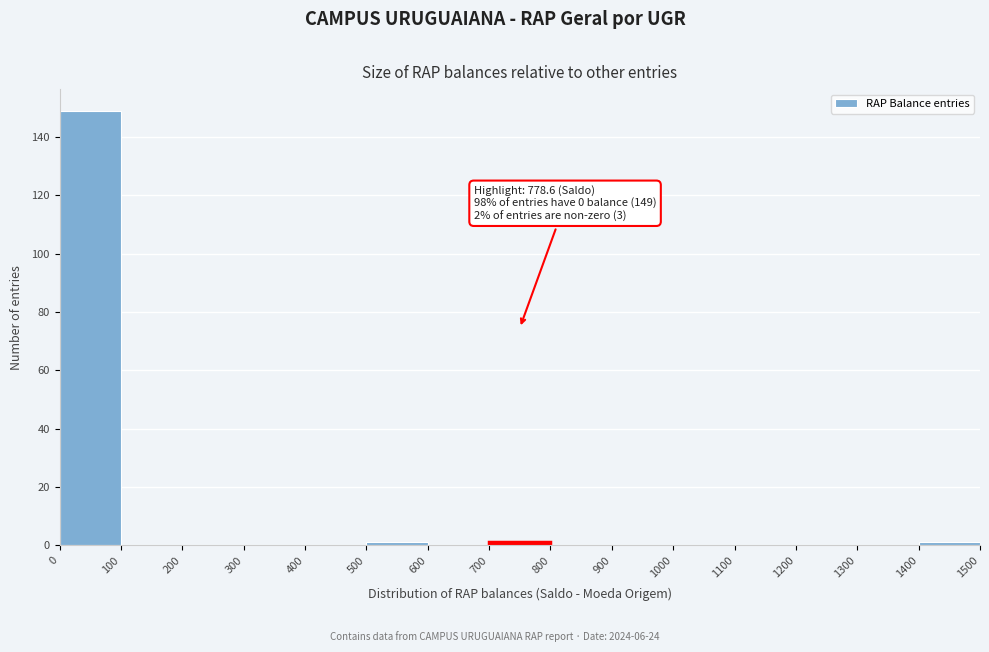

Which range on the x-axis has the tallest bar?

0 to 100